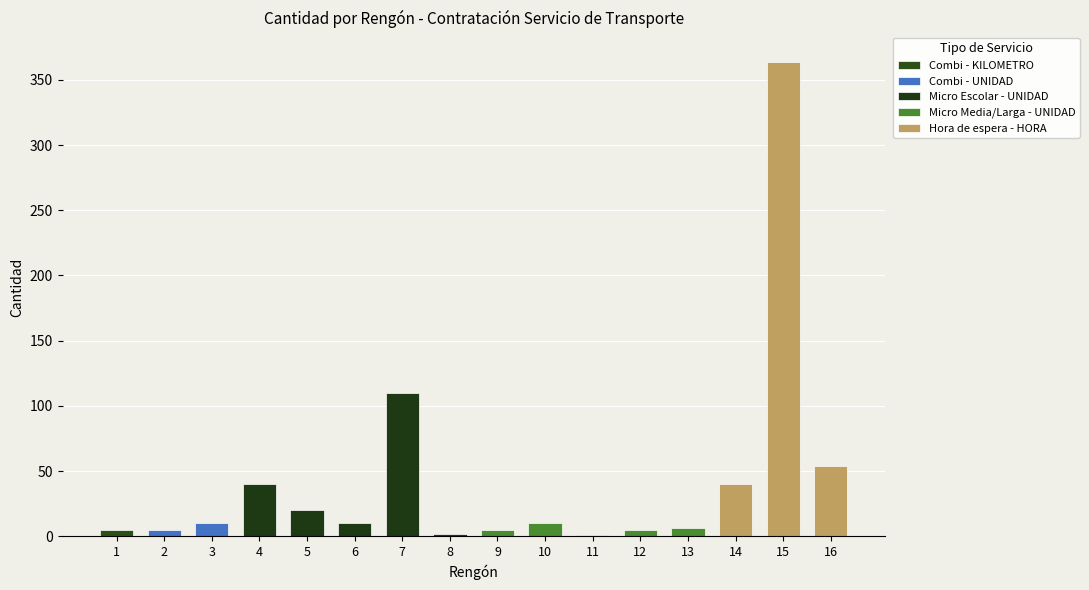

Is it true that Renglón equals 10 at 10?

True